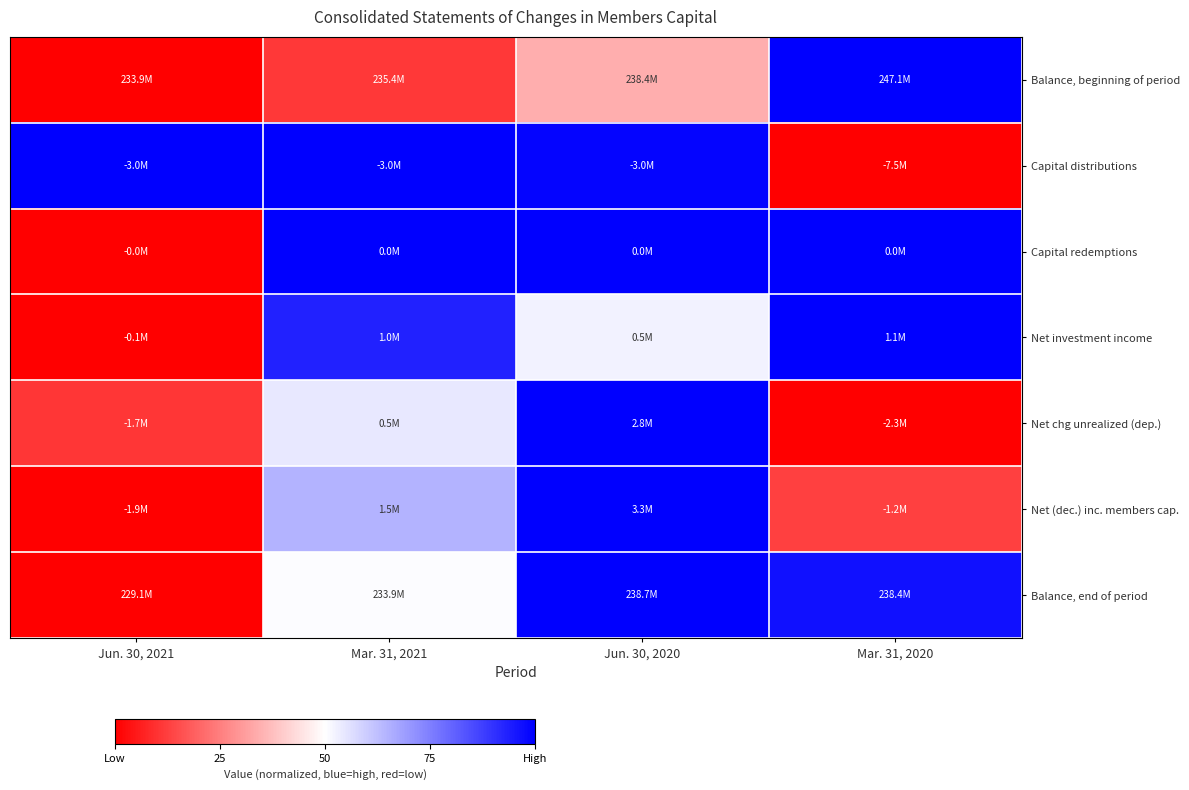

Which series changed the most between Mar. 31, 2021 and Jun. 30, 2020?

Balance, end of period